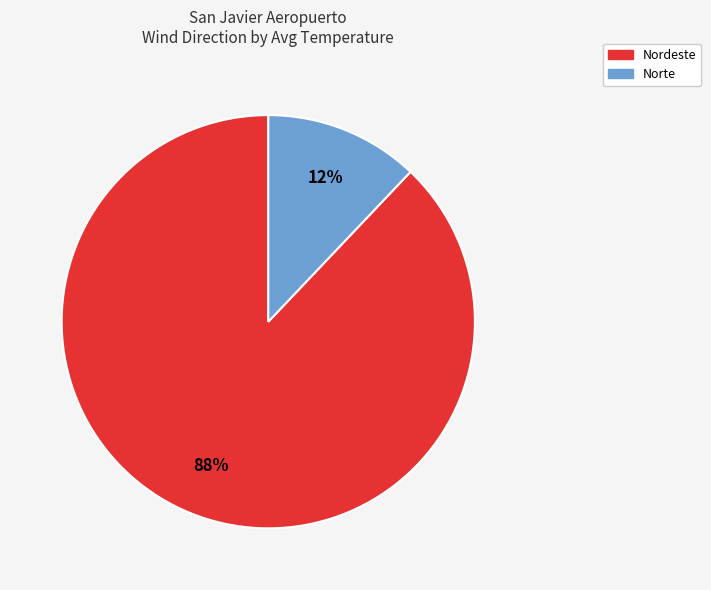

Is there any slice that represents more than half of the pie?

Yes